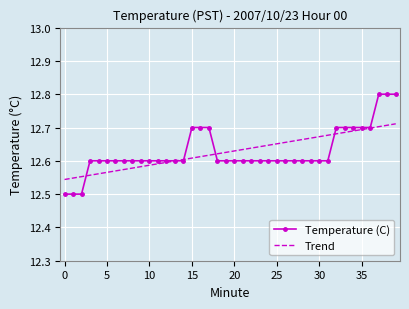

List the series in order of their peak value, highest first.

Temperature (C), Trend